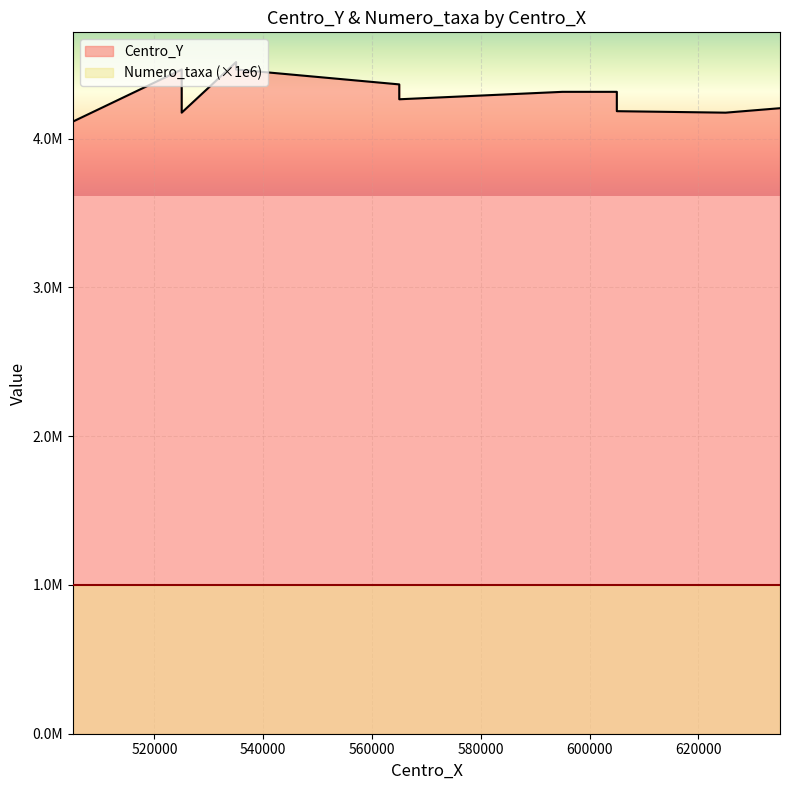

How many lines are shown in the chart?

1